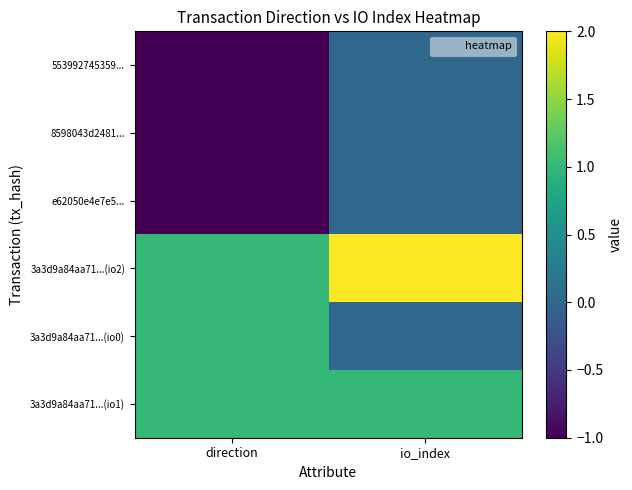

List the series in order of their peak value, lowest first.

553992745359..., 8598043d2481..., e62050e4e7e5..., 3a3d9a84aa71...(io0), 3a3d9a84aa71...(io1), 3a3d9a84aa71...(io2)